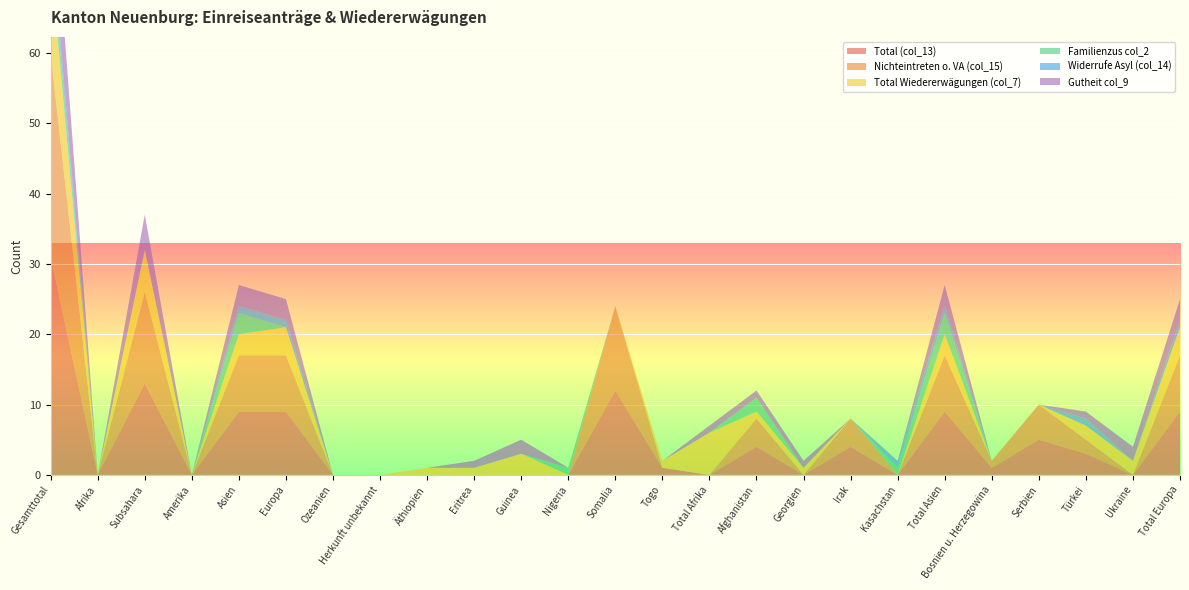

Reading left to right, what are all the values shown in this chart?

Total (col_13): 31	0	13	0	9	9	0	0	0	0	0	0	12	1	0	4	0	4	0	9	1	5	3	0	9
Nichteintreten o. VA (col_15): 29	0	13	0	8	8	0	0	0	0	0	0	12	0	0	4	0	4	0	8	1	5	2	0	8
Total Wiedererwägungen (col_7): 13	0	6	0	3	4	0	0	1	1	3	0	0	1	6	1	1	0	0	3	0	0	2	2	4
Familienzus col_2: 3	0	0	0	3	0	0	0	0	0	0	1	0	0	0	2	0	0	1	3	0	0	0	0	0
Widerrufe Asyl (col_14): 2	0	0	0	1	1	0	0	0	0	0	0	0	0	0	0	0	0	1	1	0	0	1	0	1
Gutheit col_9: 11	0	5	0	3	3	0	0	0	1	2	0	0	0	1	1	1	0	0	3	0	0	1	2	3